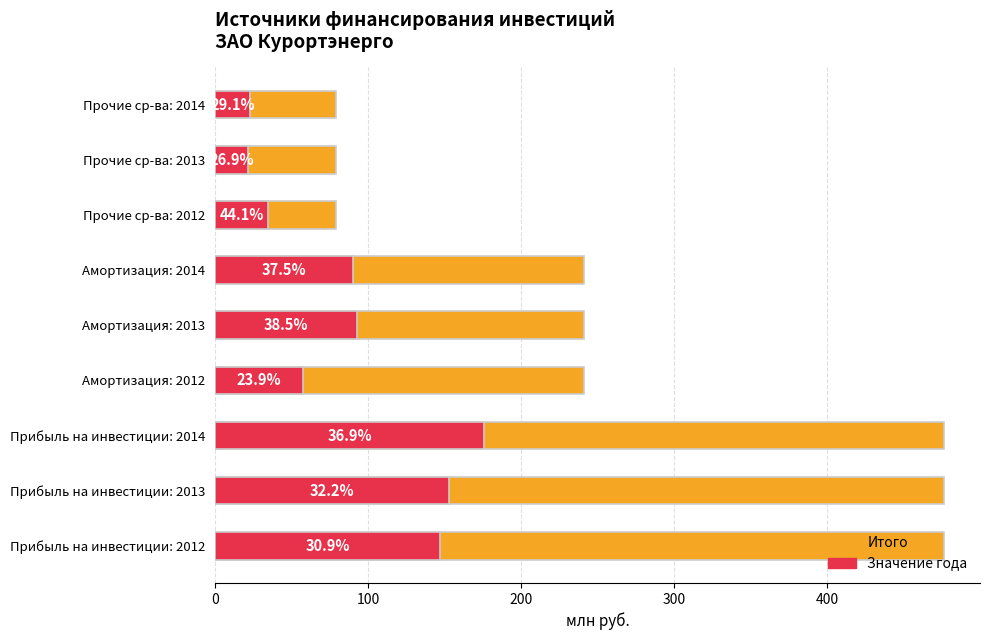

What is the difference between the second highest and minimum values in the Амортизация series?

32.7